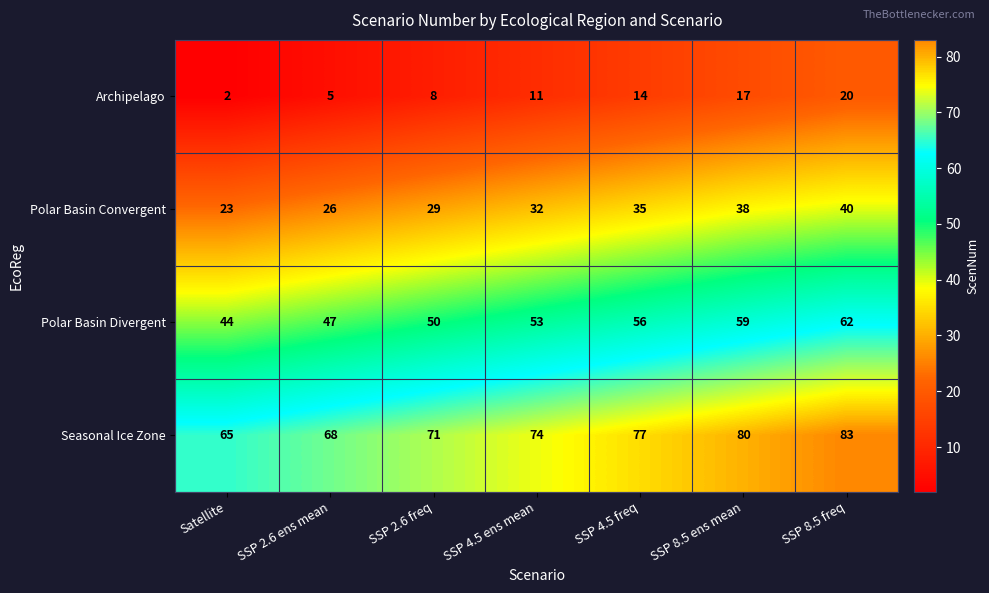

Reading left to right, list all the values displayed in this chart.

Archipelago: 2	5	8	11	14	17	20
Polar Basin Convergent: 23	26	29	32	35	38	40
Polar Basin Divergent: 44	47	50	53	56	59	62
Seasonal Ice Zone: 65	68	71	74	77	80	83